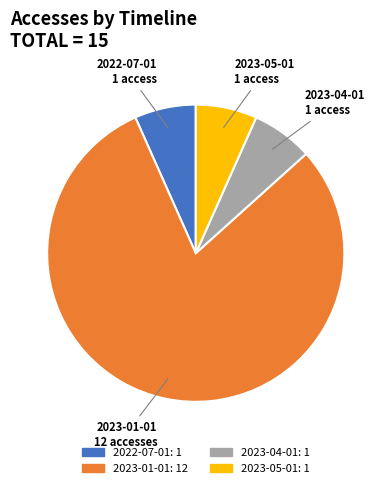

Which category has the biggest portion of the pie?

2023-01-01